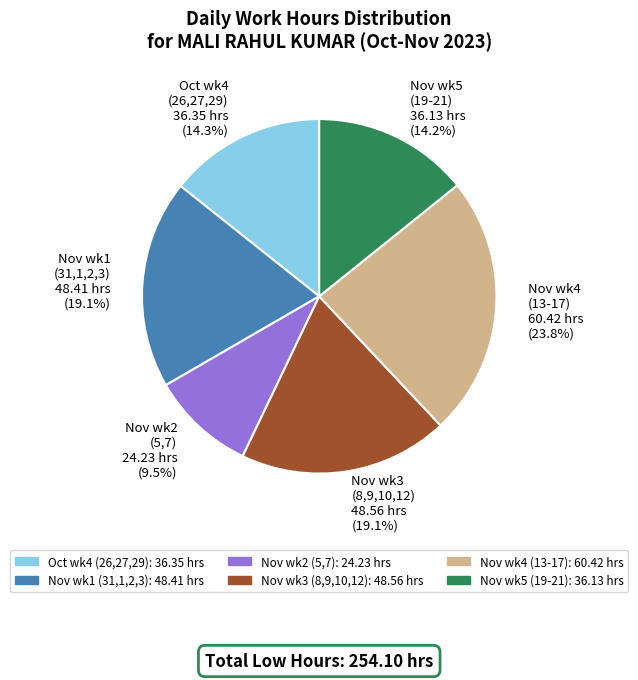

To the nearest percent, what is the difference between the largest and smallest slice percentages?

14%